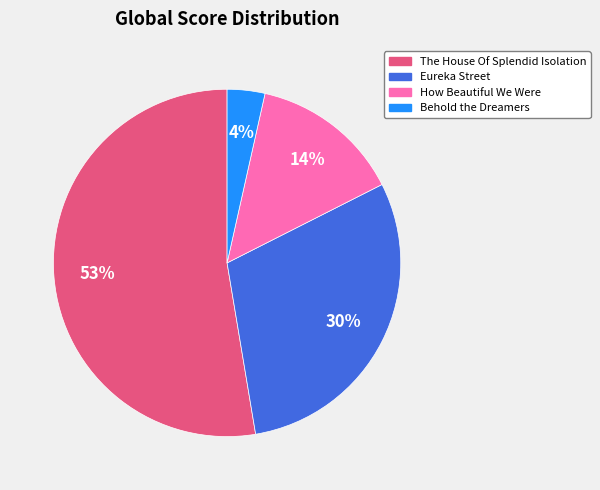

Count the number of slices in the pie.

4